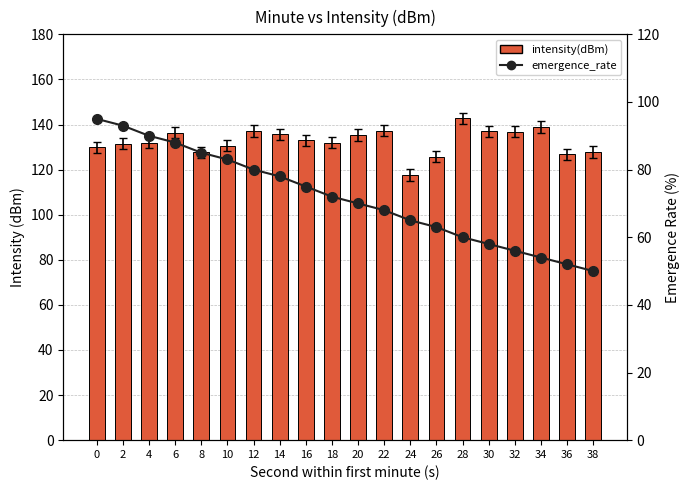

Is the value of intensity(dBm) at 18 greater than the value of emergence_rate at 12?

Yes